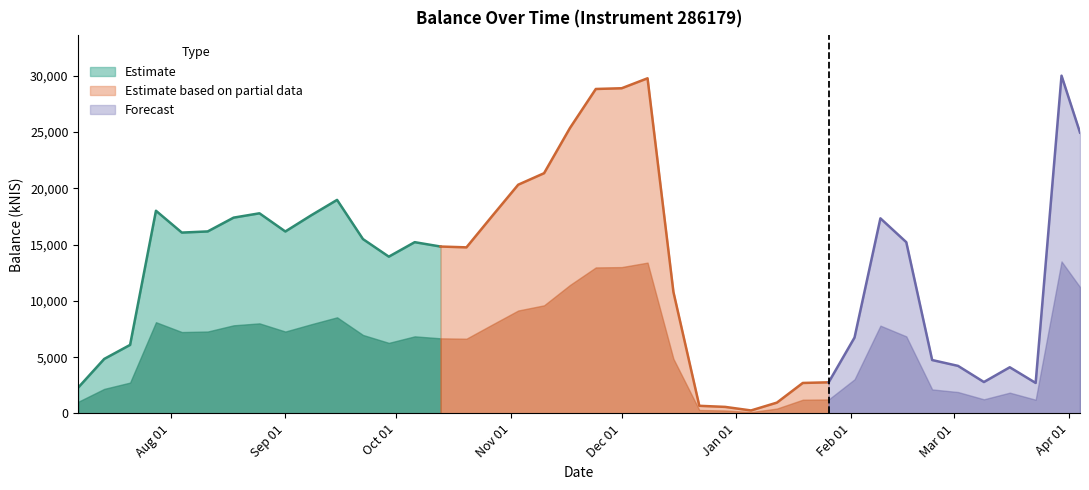

How many data points does each series have?

40